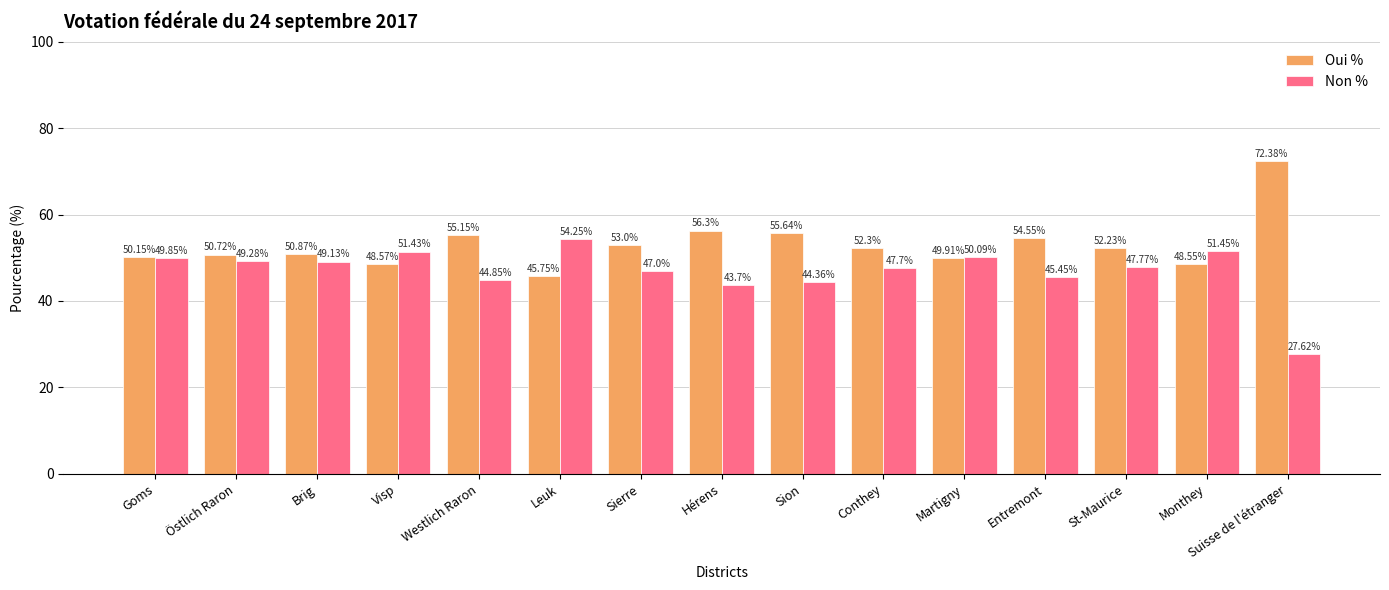

What is the average value of the Non % series?

46.9